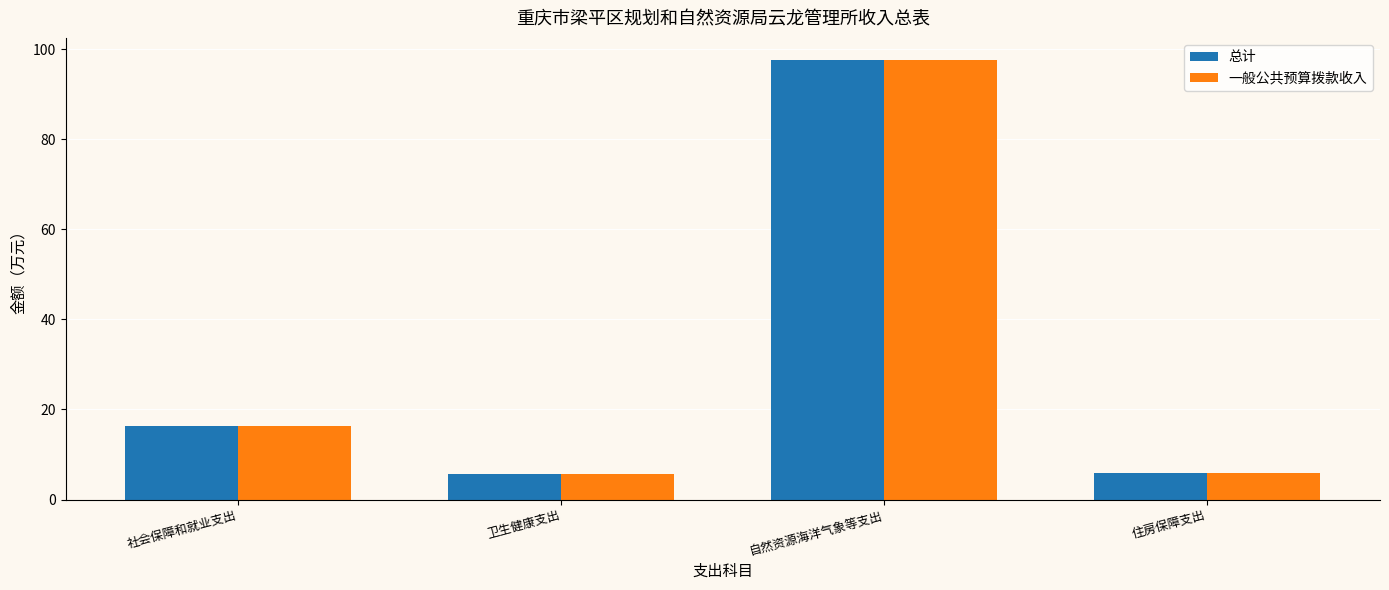

What is the maximum value for 一般公共预算拨款收入?

97.6